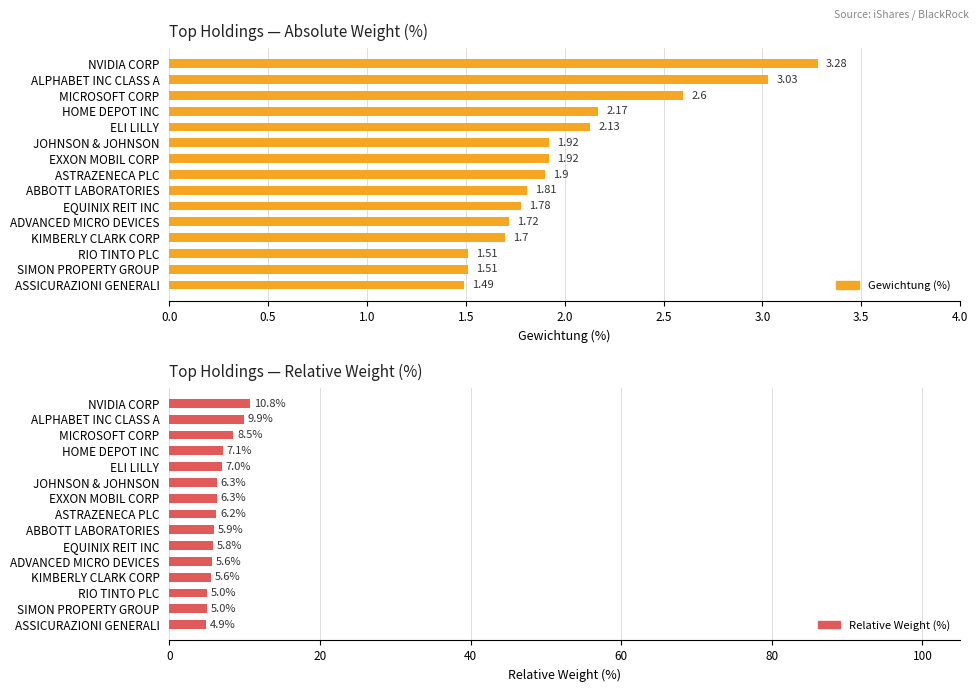

What is the difference between the maximum and minimum values in the Relative Weight (%) series?

5.9